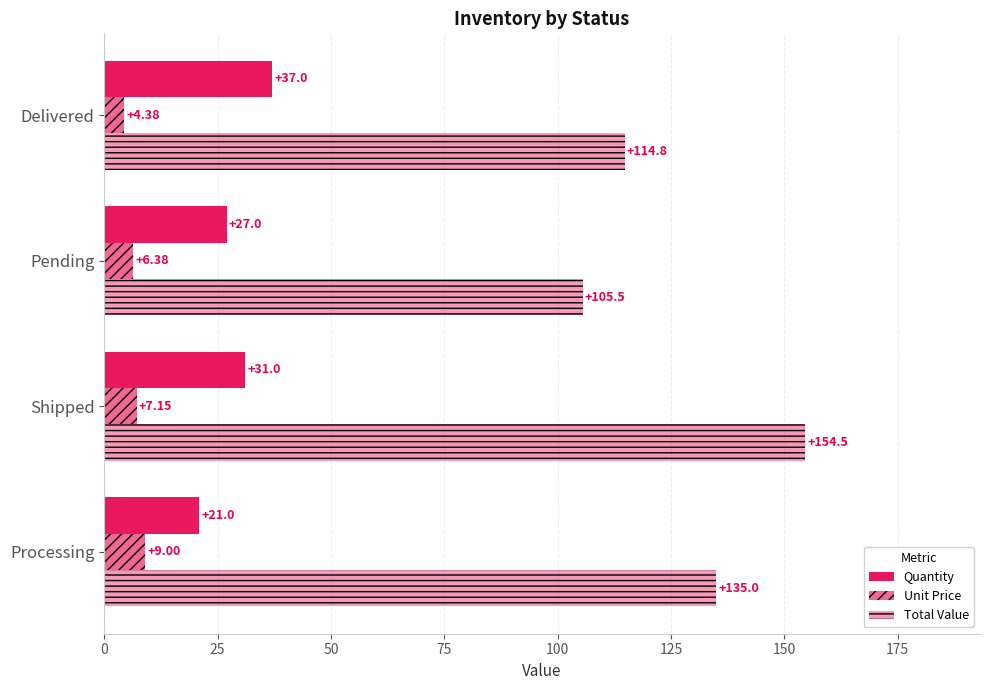

How many data points does each series have?

4